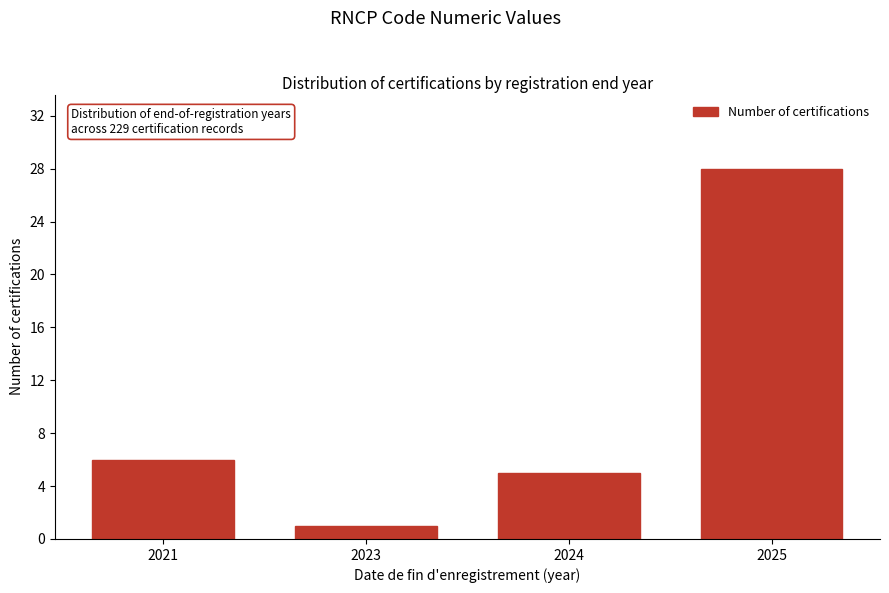

Reading right to left, transcribe all the data shown in this chart.

2025=28	2024=5	2023=1	2021=6